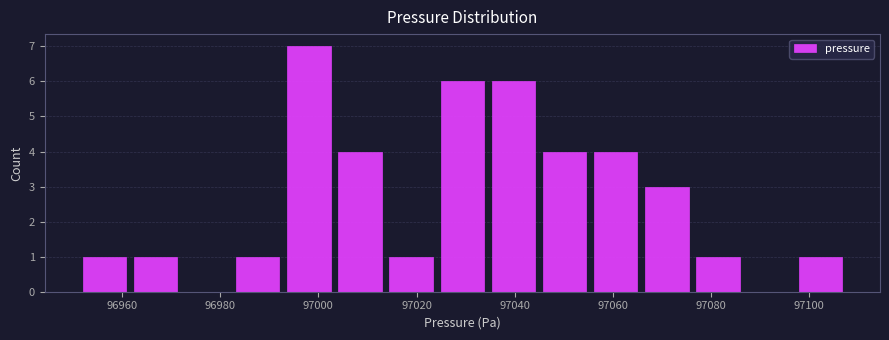

Which range on the x-axis has the tallest bar?

96992 to 97004